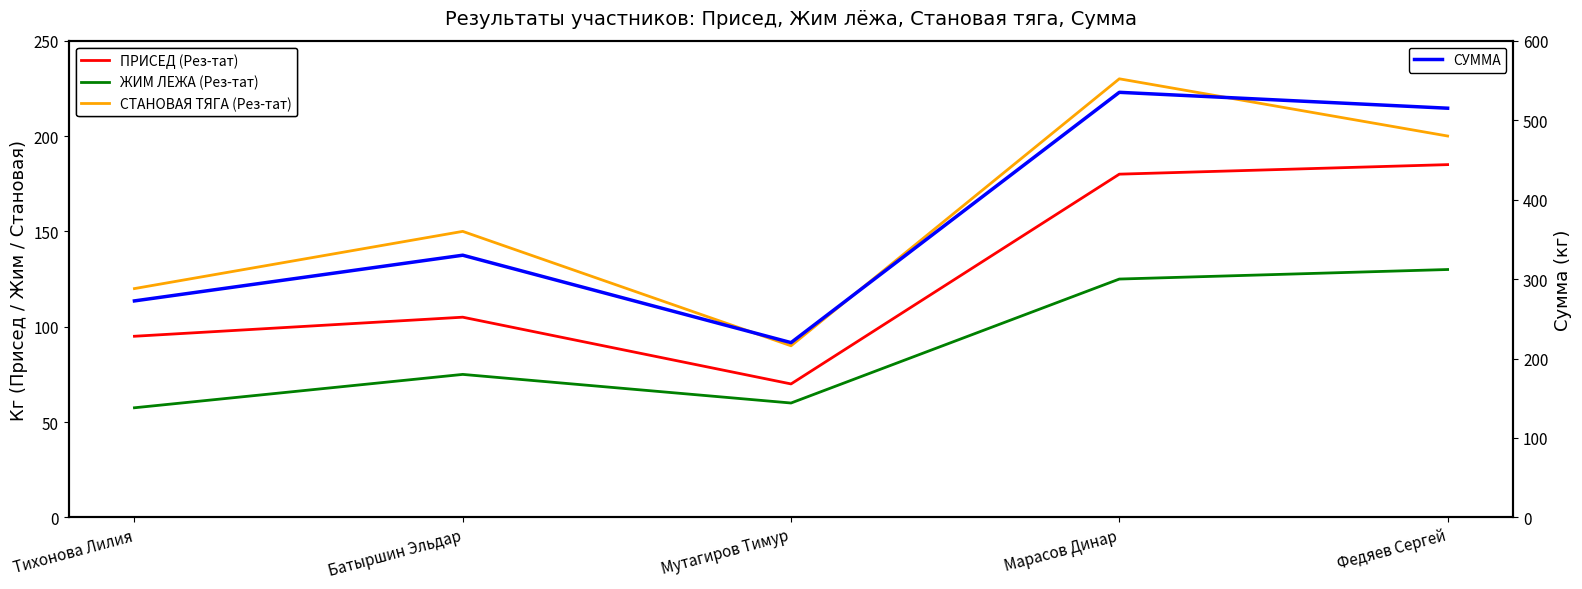

At which category is the sum across all series the highest?

Марасов Динар